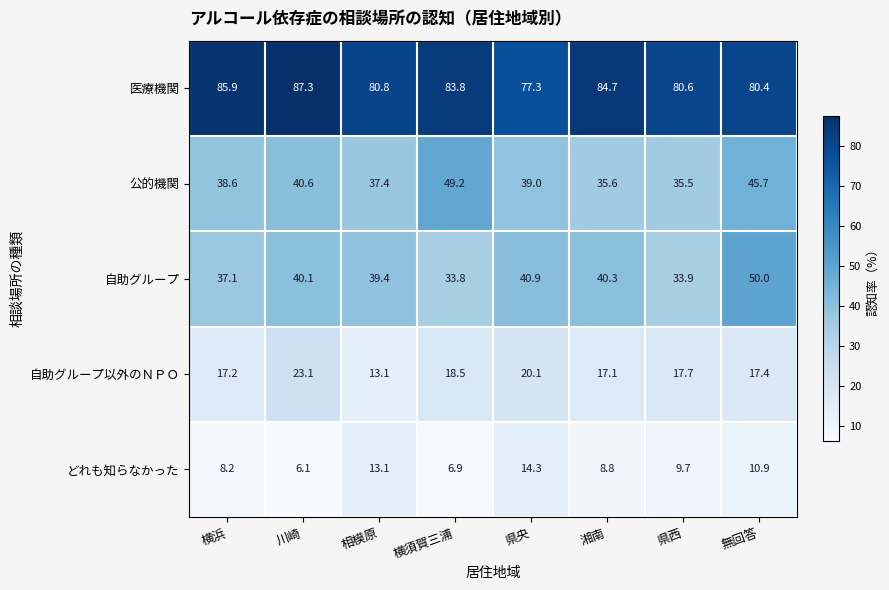

Which series has the largest range (max minus min)?

自助グループ